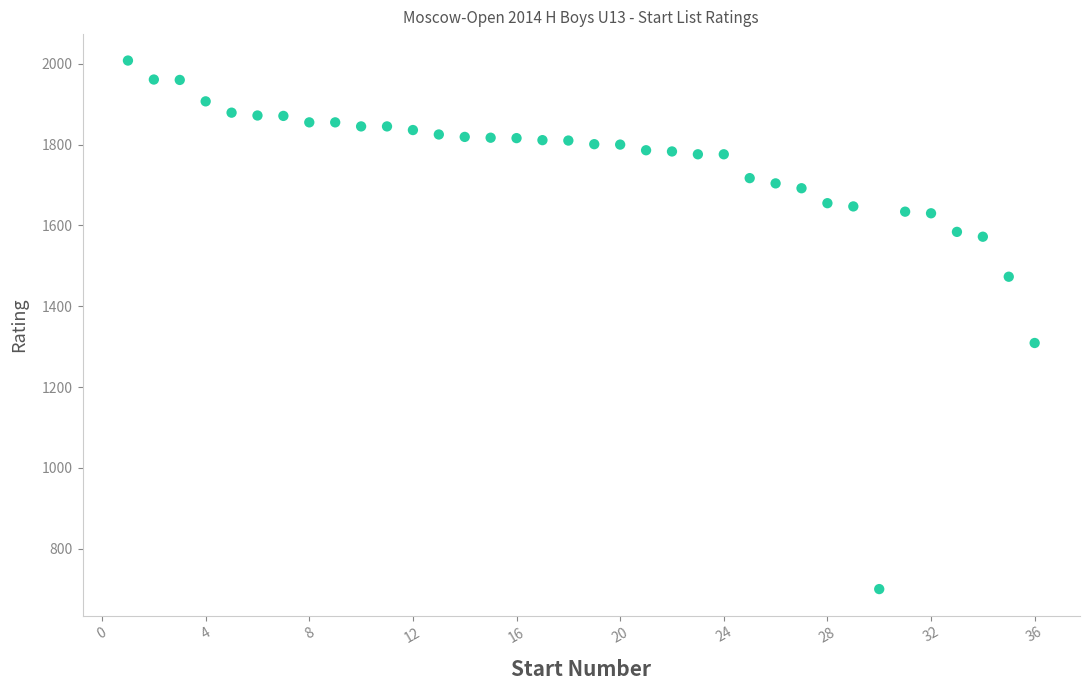

What is the range of Y values (max minus min)?

1308